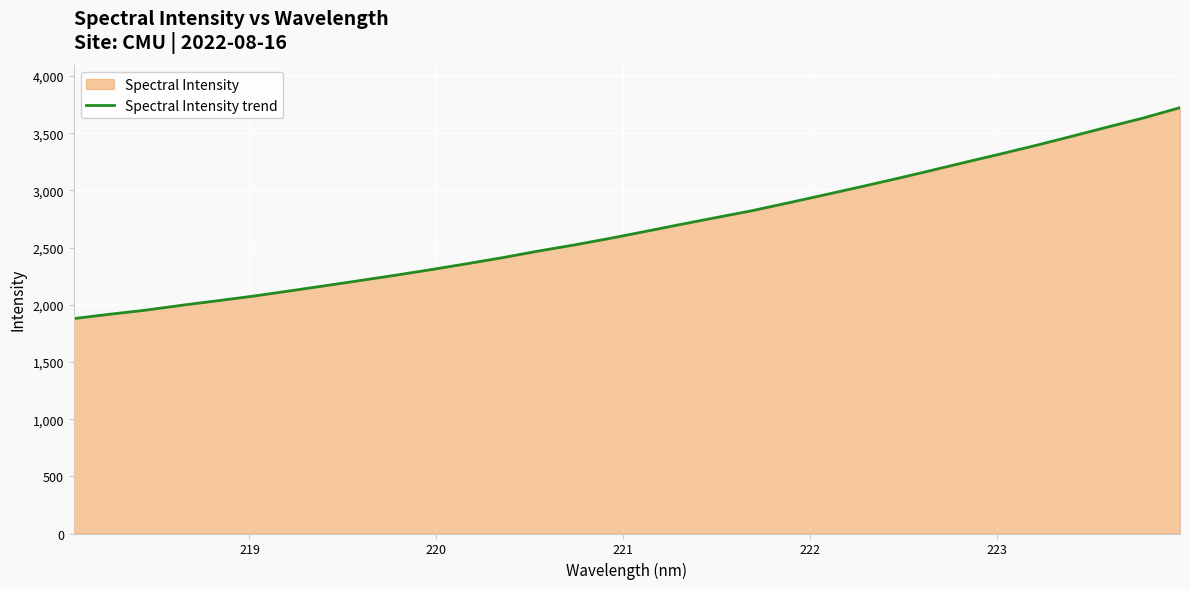

What is the difference between the second highest and second lowest values?

1718.8